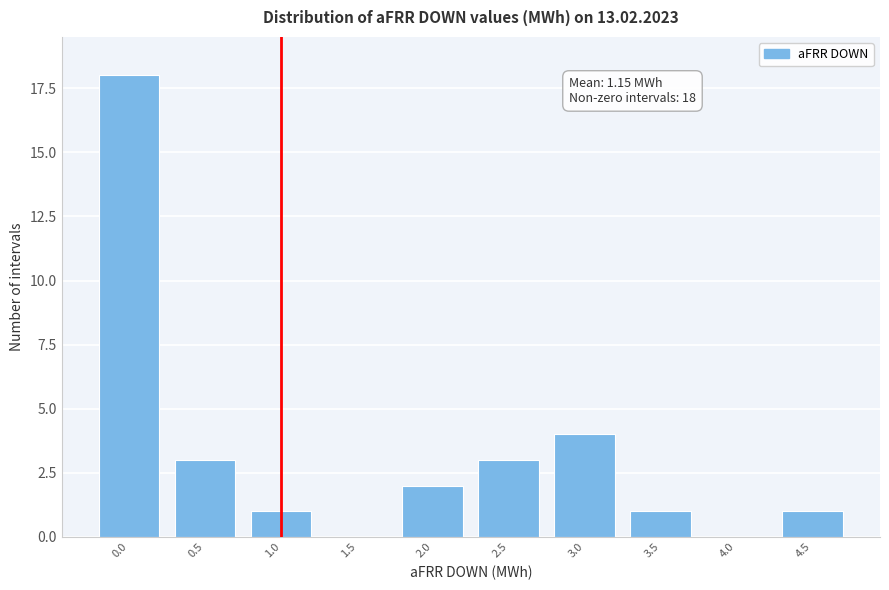

Reading left to right, transcribe all the data shown in this chart.

0.0=18	0.5=3	1.0=1	1.5=0	2.0=2	2.5=3	3.0=4	3.5=1	4.0=0	4.5=1